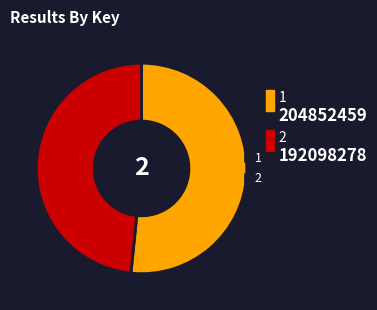

What percentage is the 2 slice, to the nearest percent?

48%